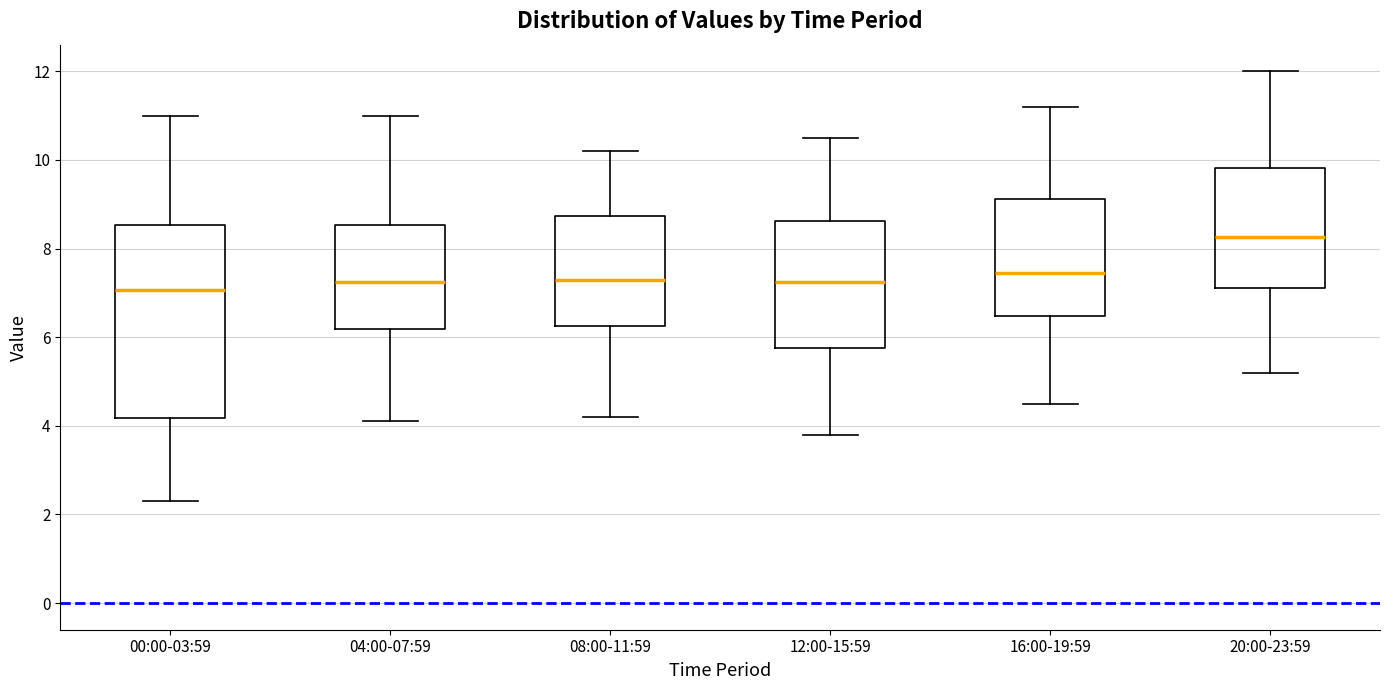

Where is the lower edge of the box for 04:00-07:59 on the y-axis? The values are not printed on the chart, so give them approximately, as read against the axis.

6.2